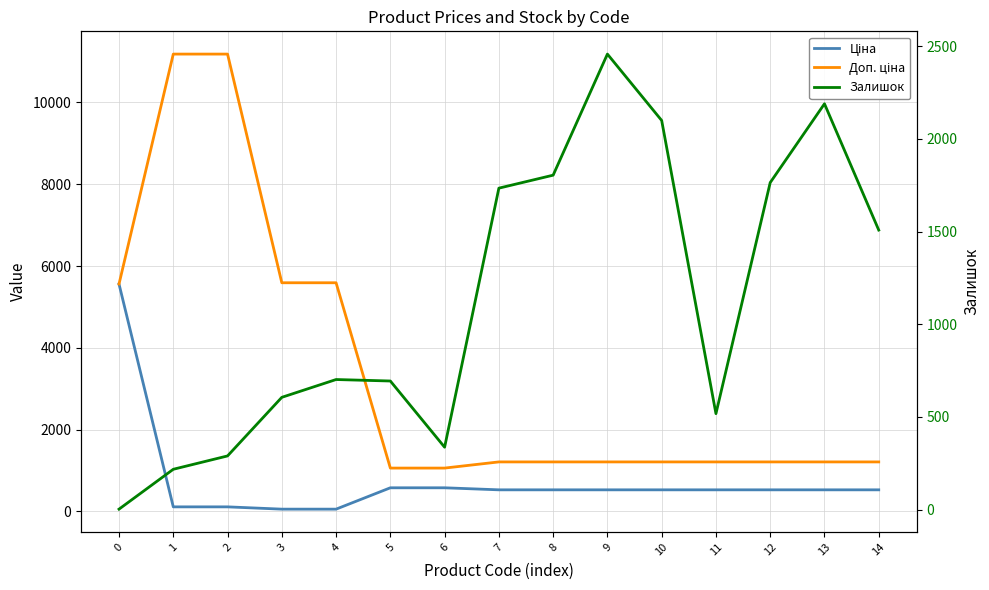

What is the sum of the Ціна values at 12 and 2?

640.0